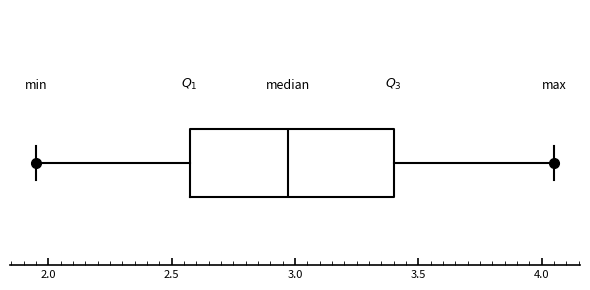

Transcribe this box plot: give where the median line is, the range the box spans, and where the two whiskers end, as read against the x-axis. The values are not printed on the chart, so give them approximately, as read against the axis.

median 2.95, box 2.55 to 3.40, whiskers 1.95 to 4.05